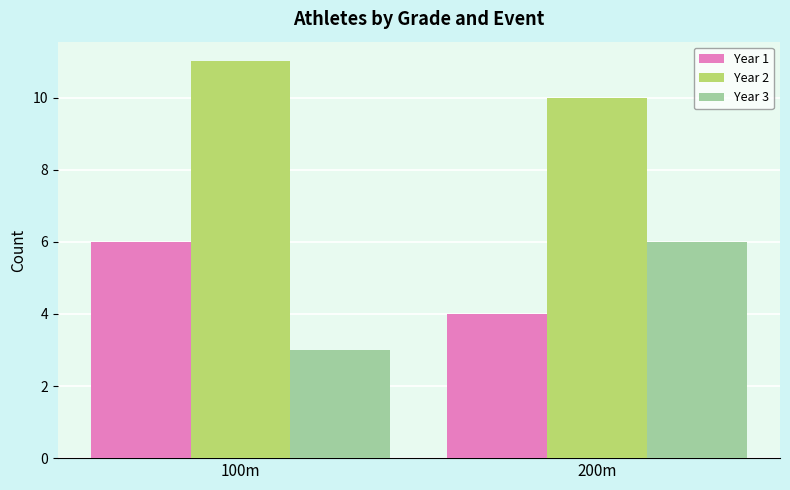

What is the value of the Year 2 bar at the 2nd from the left?

10